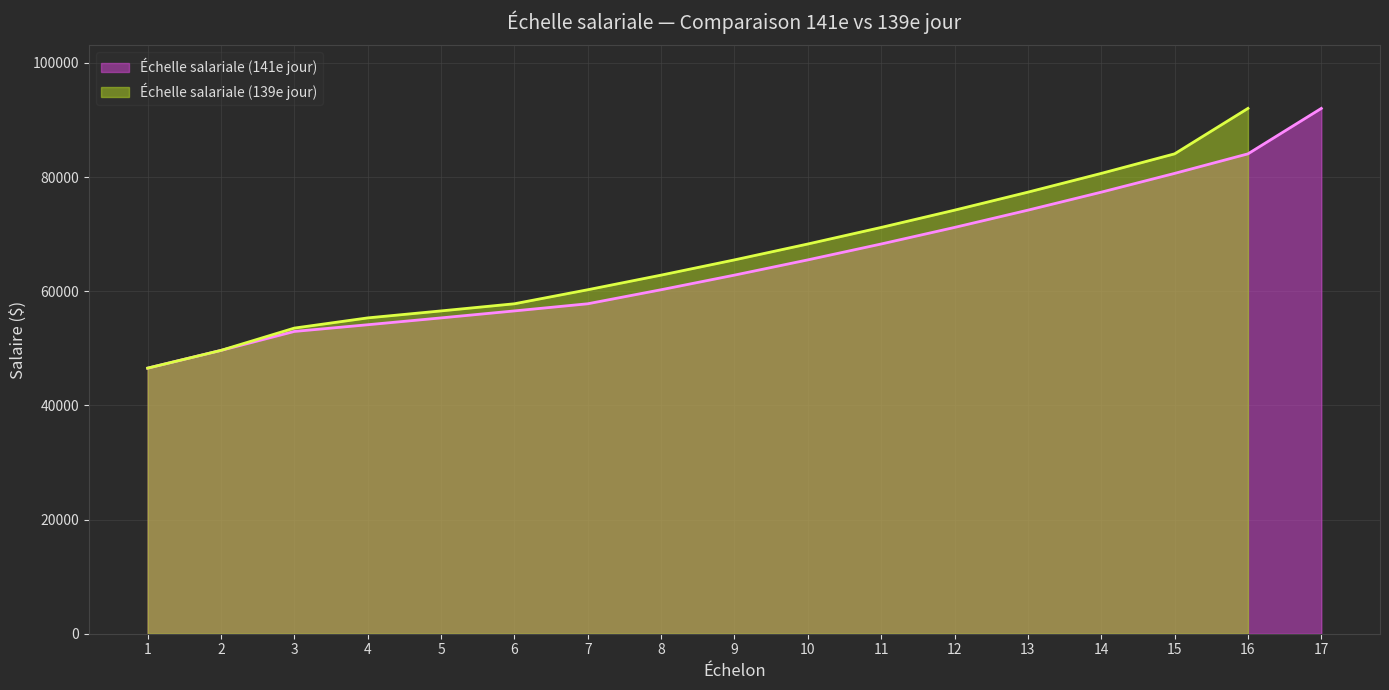

Reading right to left, transcribe all the data shown in this chart.

92027	84066	80640	77353	74199	71174	68273	65489	62820	60259	57801	56550	55326	54127	52954	49636	46527